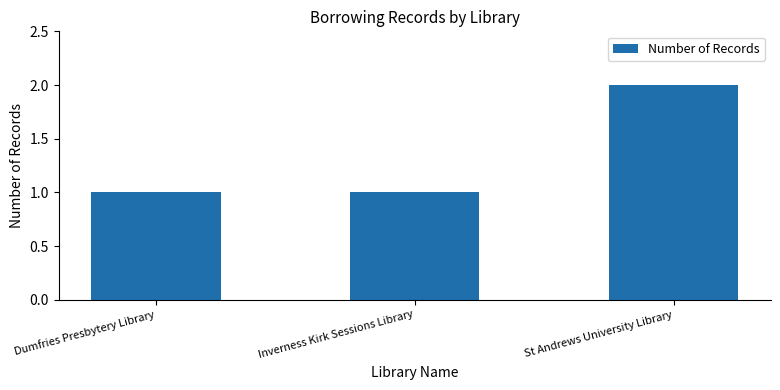

Reading left to right, list all the values displayed in this chart.

Dumfries Presbytery Library=1	Inverness Kirk Sessions Library=1	St Andrews University Library=2